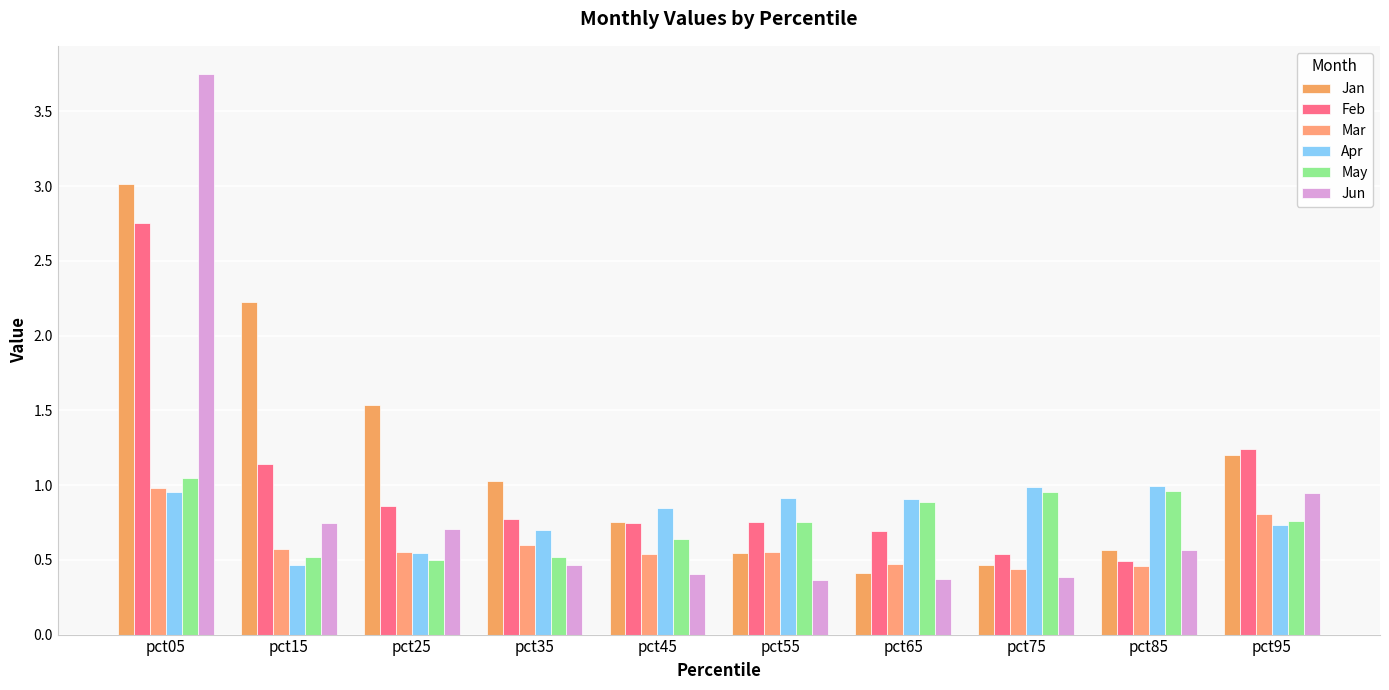

Which category has the highest value across all series?

pct05